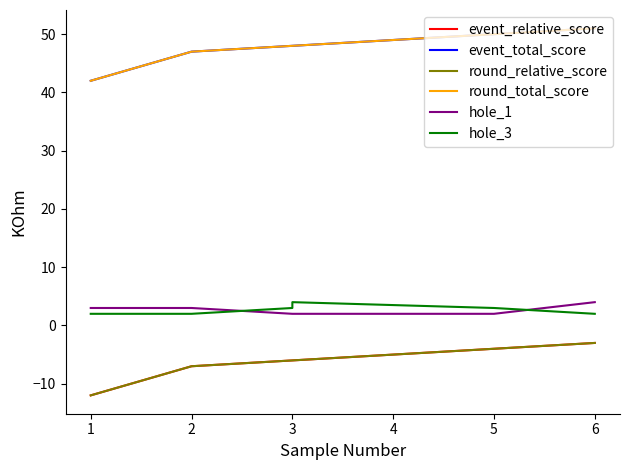

Between 1 and 2, which is larger?

2